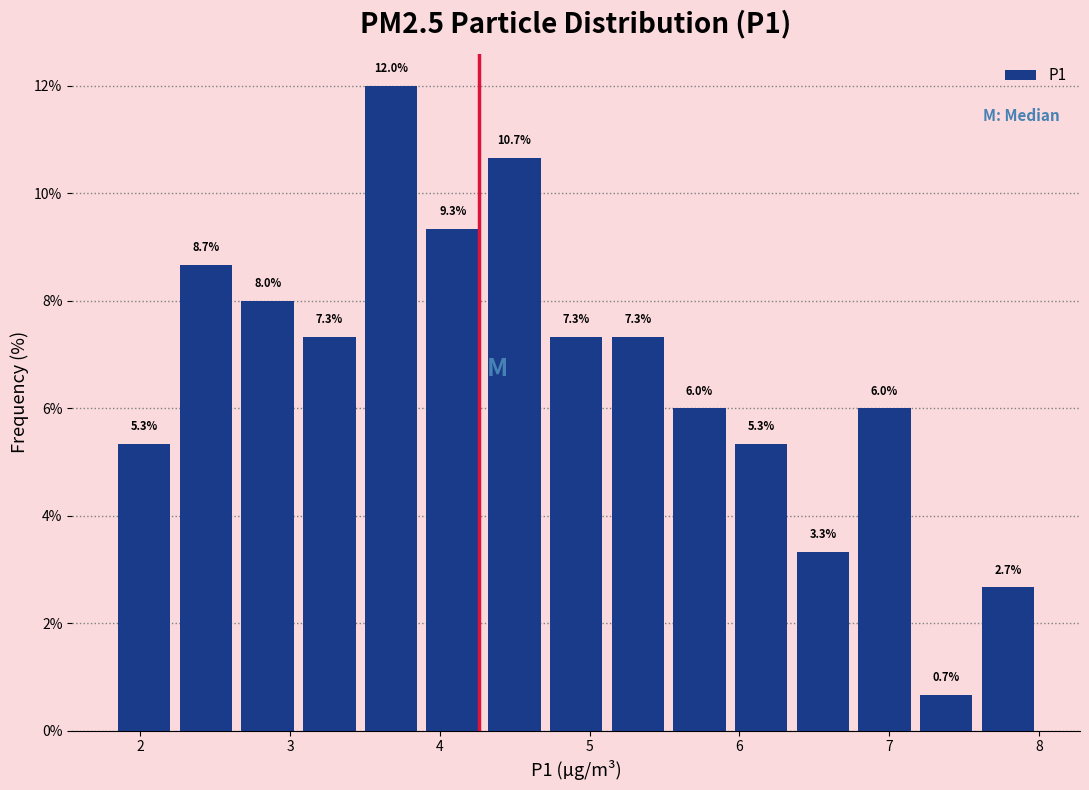

Reading left to right, transcribe this chart: for each bar, give the range it covers on the x-axis and its height. The bar edges are not printed on the chart, so give them approximately, as read against the axis.

1.8 to 2.2: 5.3
2.2 to 2.6: 8.7
2.6 to 3.1: 8.0
3.1 to 3.5: 7.3
3.5 to 3.9: 12.0
3.9 to 4.3: 9.3
4.3 to 4.7: 10.7
4.7 to 5.1: 7.3
5.1 to 5.5: 7.3
5.5 to 5.9: 6.0
5.9 to 6.4: 5.3
6.4 to 6.8: 3.3
6.8 to 7.2: 6.0
7.2 to 7.6: 0.7
7.6 to 8.0: 2.7